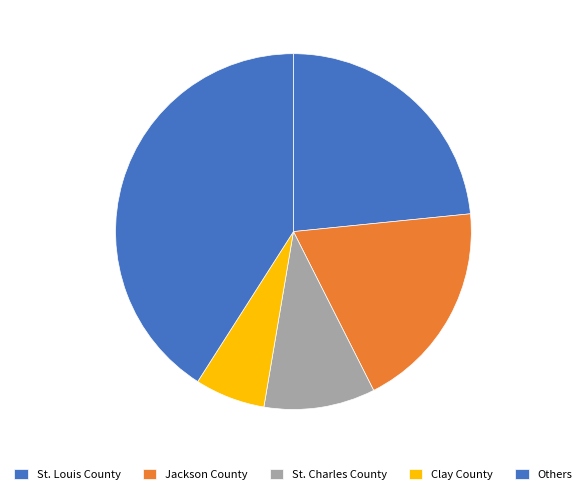

Count the number of slices in the pie.

5